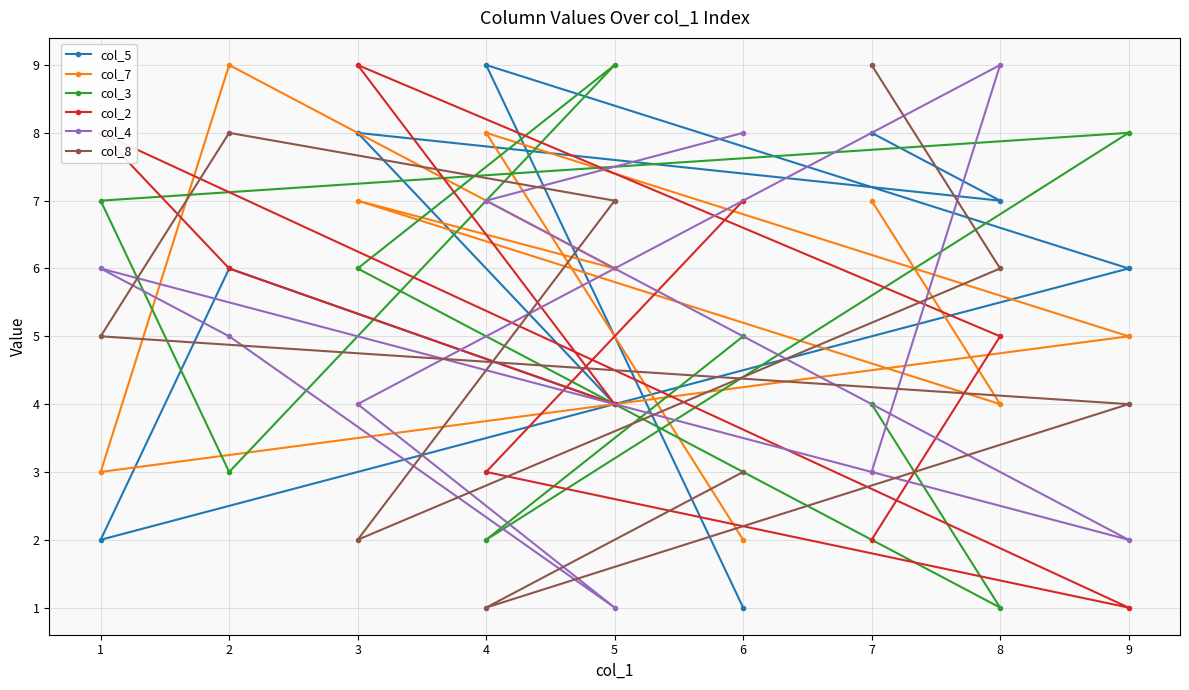

How many data points in col_2 are above 5?

4